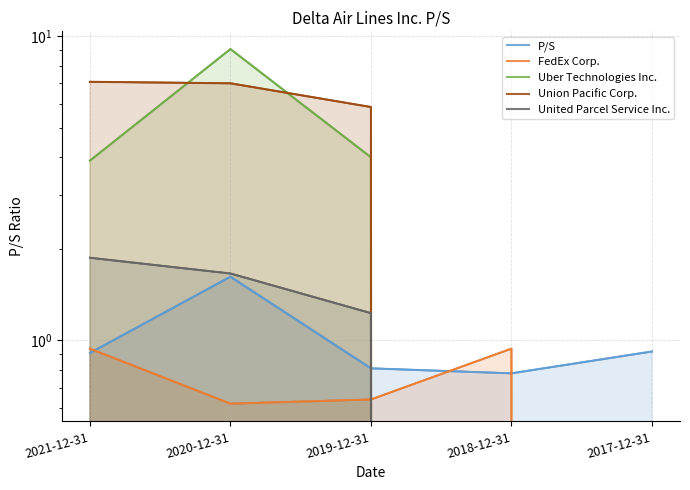

In Uber Technologies Inc., how many points are higher than both neighbors (excluding endpoints)?

1